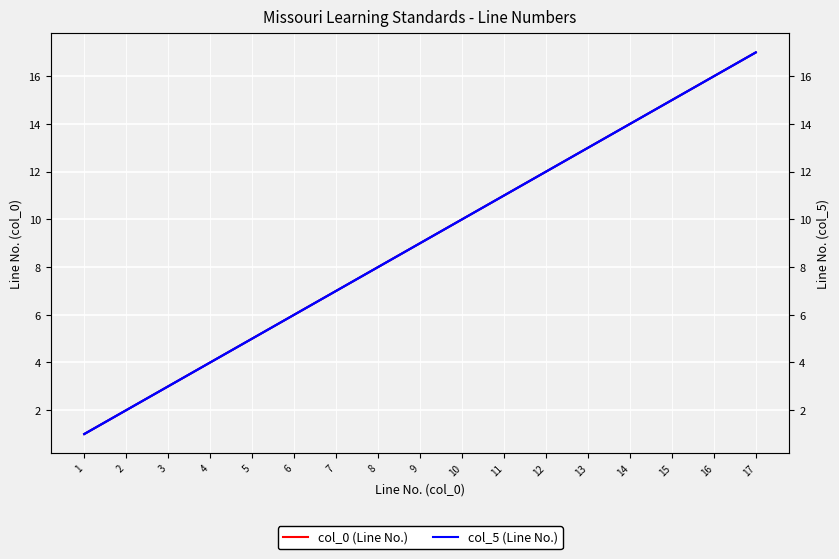

What are all the series names shown in the legend?

col_0 (Line No.), col_5 (Line No.)